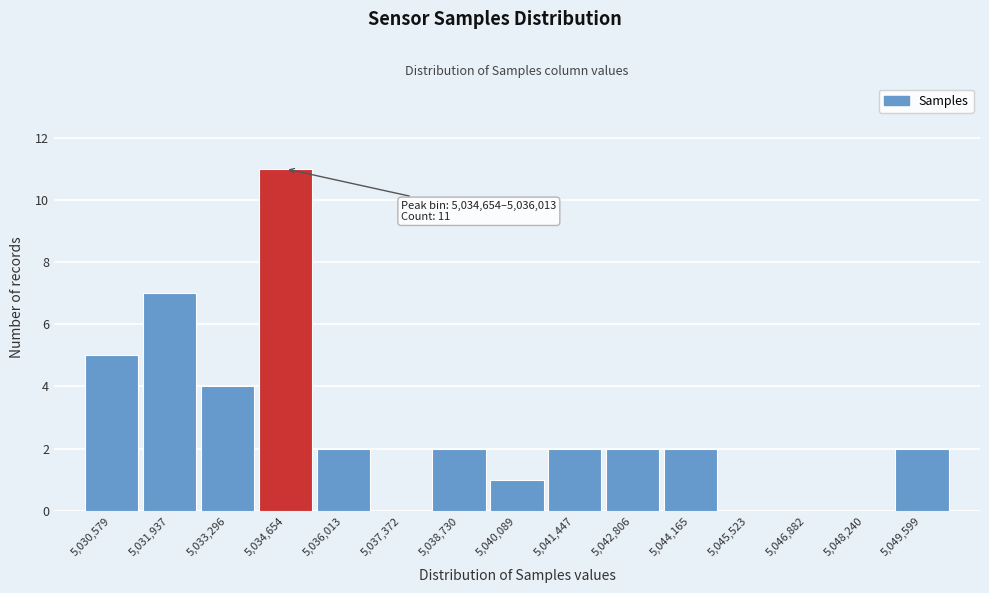

Reading right to left, list all the values displayed in this chart.

5,049,599=2	5,048,240=0	5,046,882=0	5,045,523=0	5,044,165=2	5,042,806=2	5,041,447=2	5,040,089=1	5,038,730=2	5,037,372=0	5,036,013=2	5,034,654=11	5,033,296=4	5,031,937=7	5,030,579=5